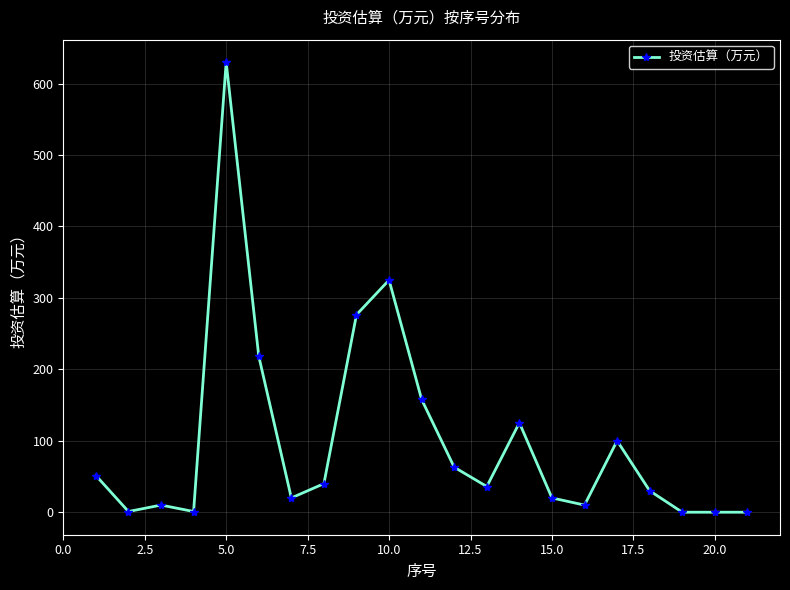

How many lines are shown in the chart?

1